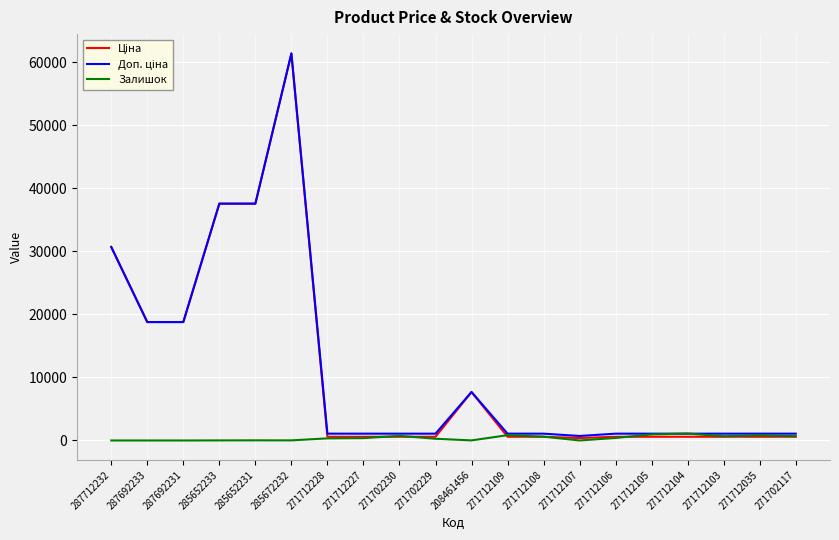

Is it true that Залишок equals 0.0 at 287692233?

True